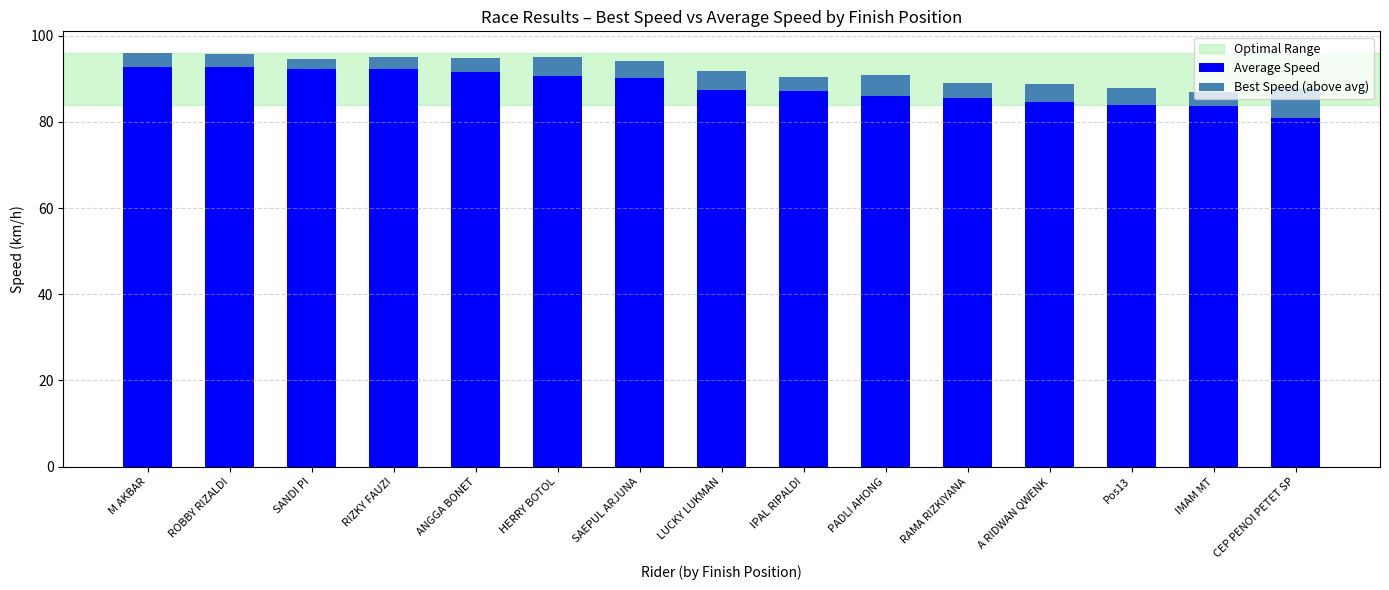

What is the lowest value of the Average Speed series?

80.8